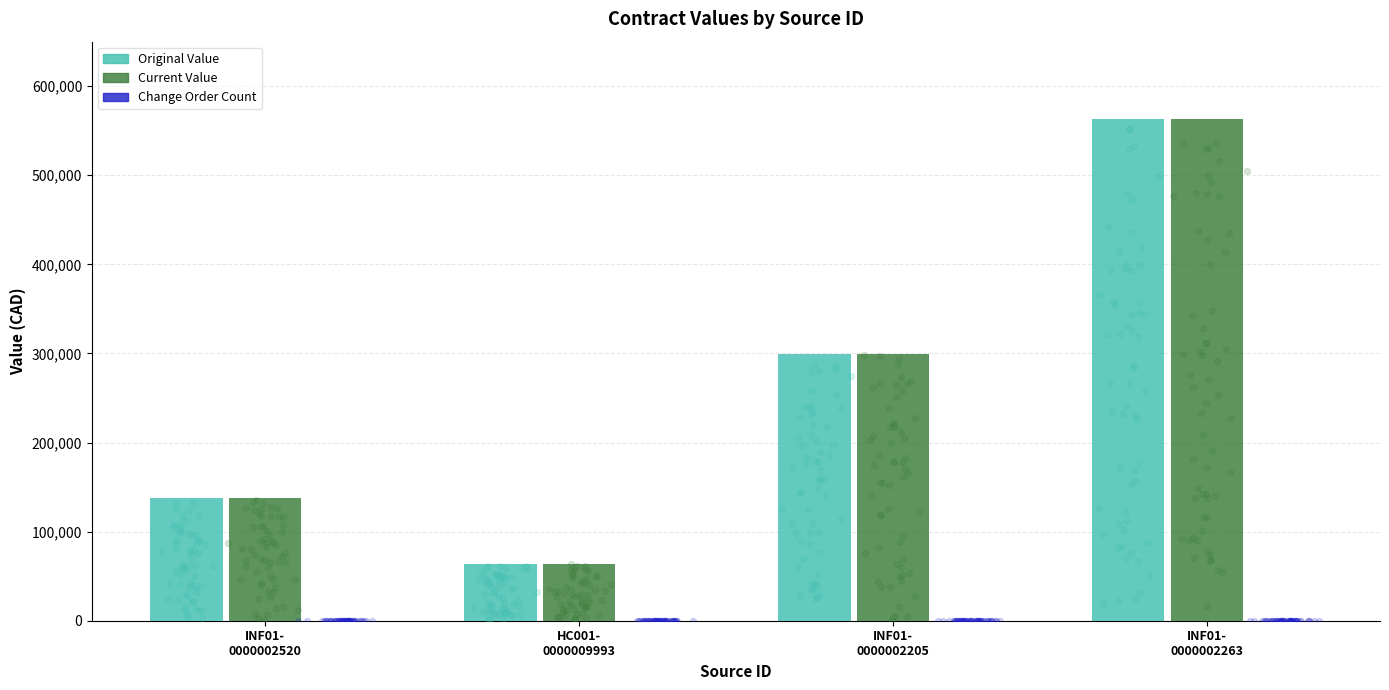

Which series contains the highest Y value?

Original Value